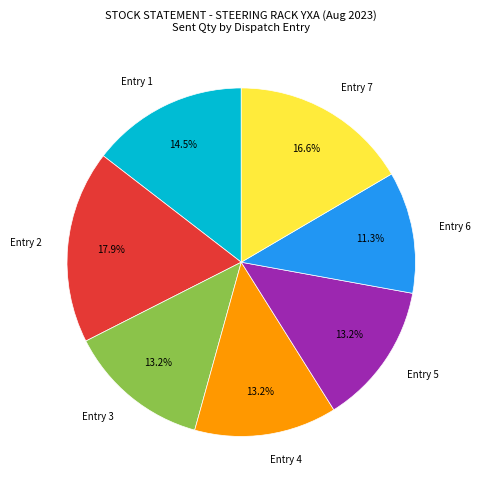

Combined, do Entry 2 and Entry 6 account for over 50%?

No